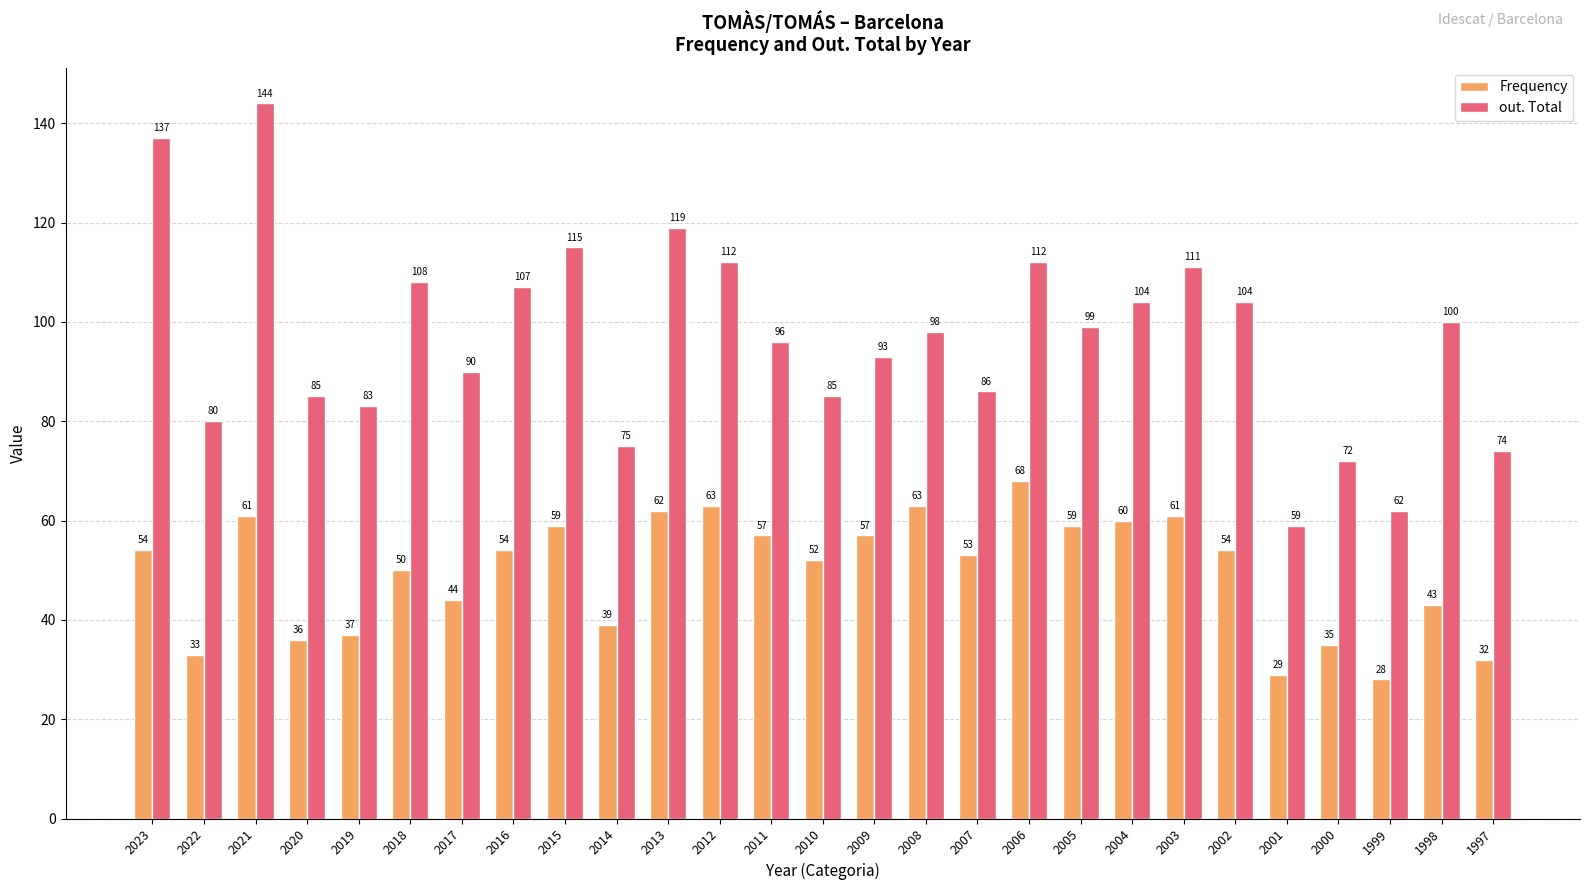

What is the spread (max minus min) of values at 2002?

50